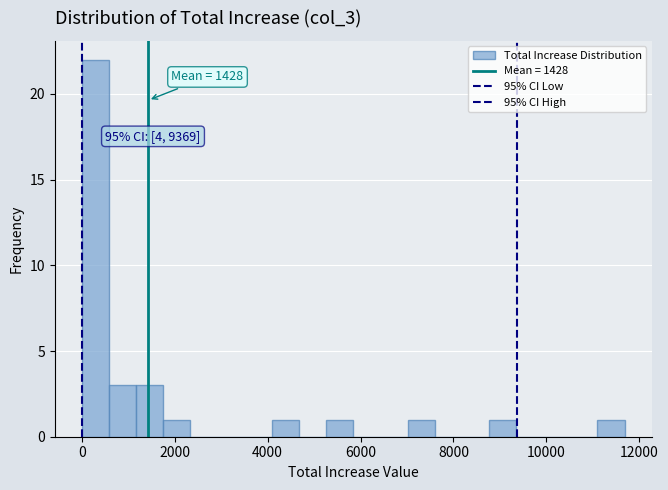

Around what value on the x-axis is the tallest bar? Give the approximate position of its centre, as read against the axis.

200